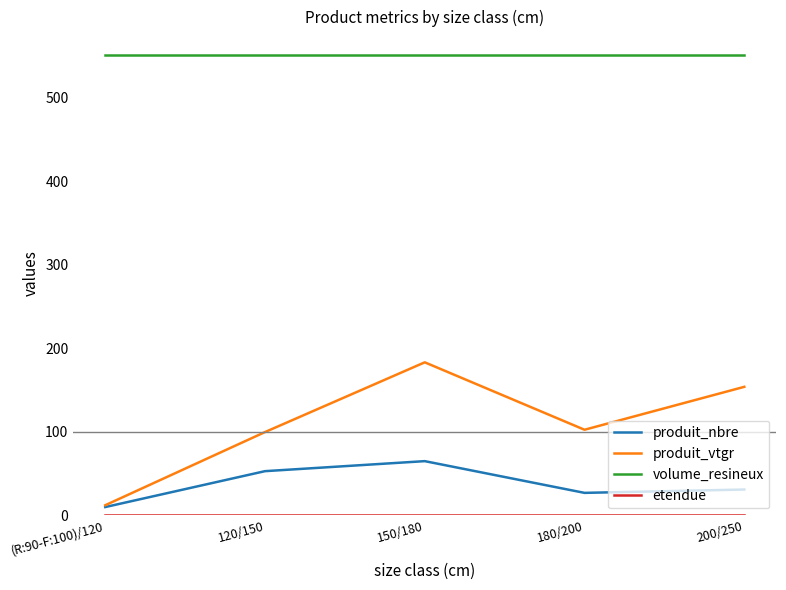

What is the average value of the produit_vtgr series?

110.4